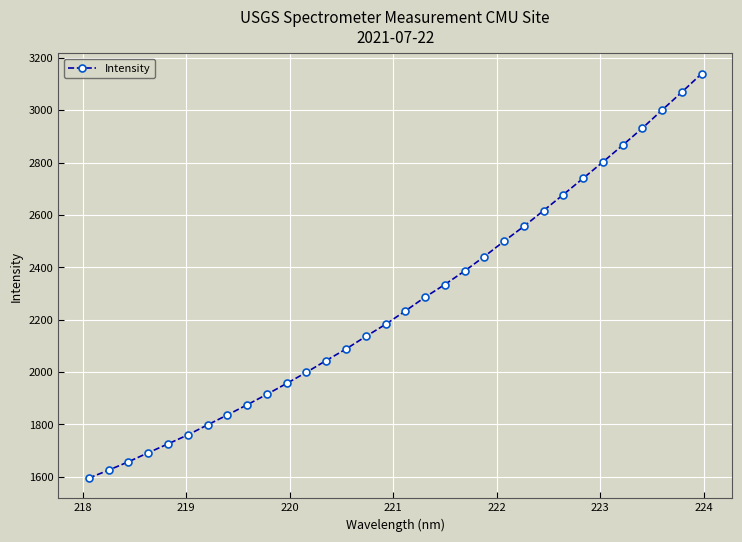

What is the value of the 29th point from the left?

2931.6